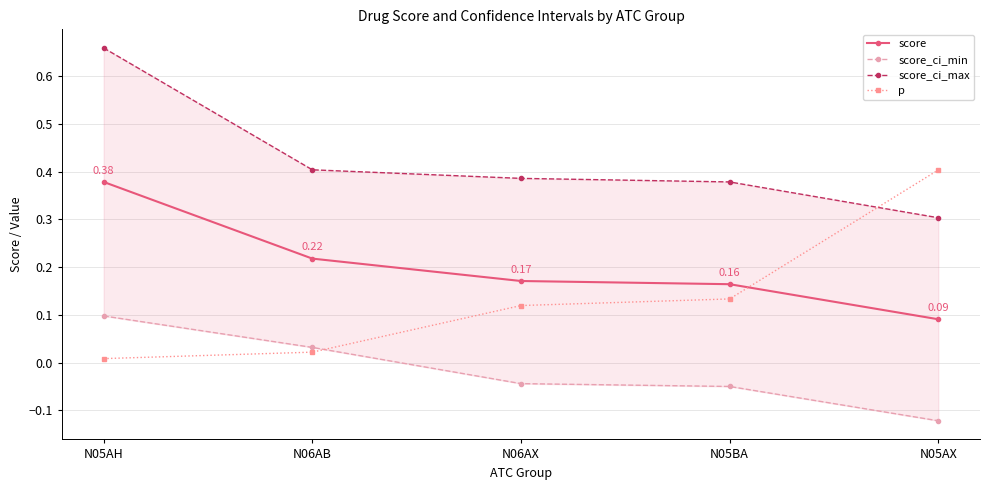

What is the average value of the p series?

0.1